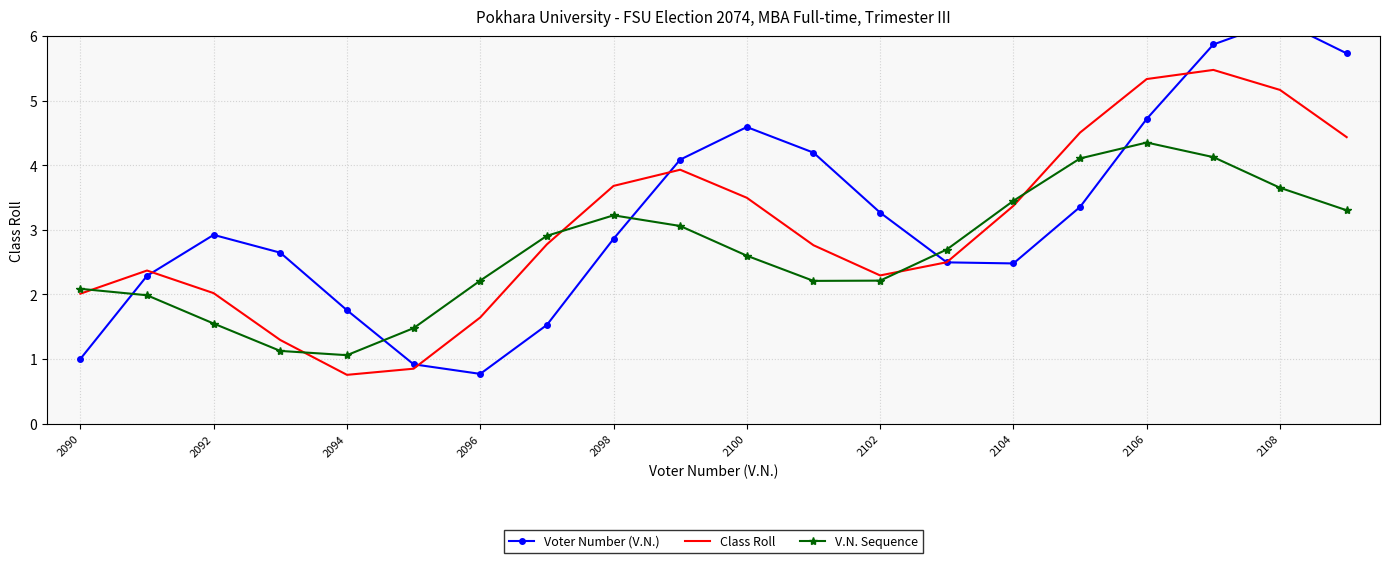

How many times do Voter Number (V.N.) and V.N. Sequence cross each other?

5